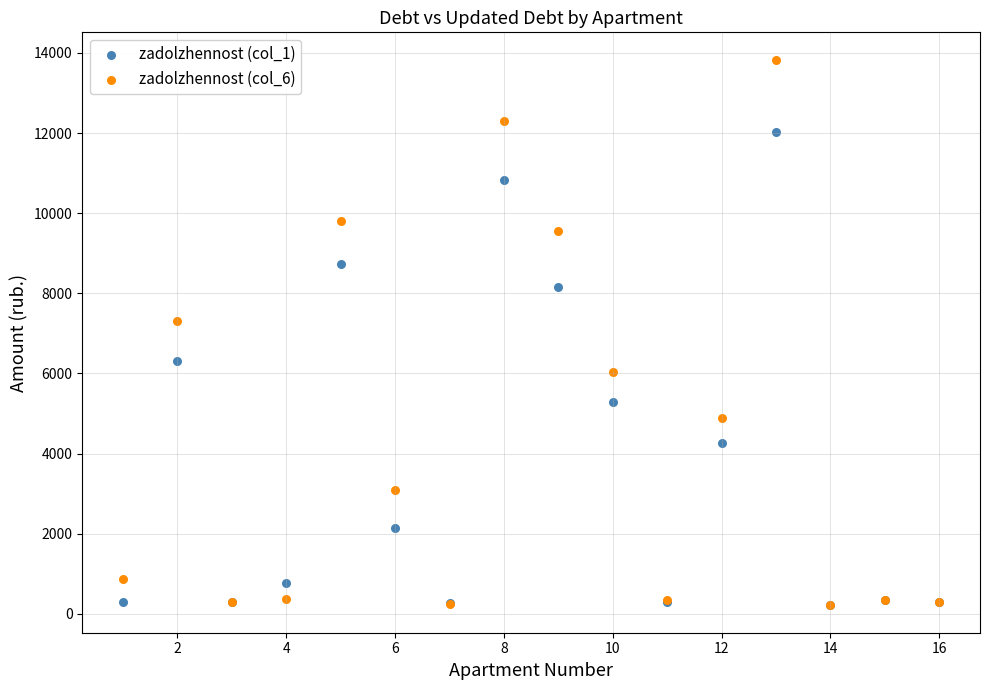

Across all series, what Y value is closest to 7021?

7321.5